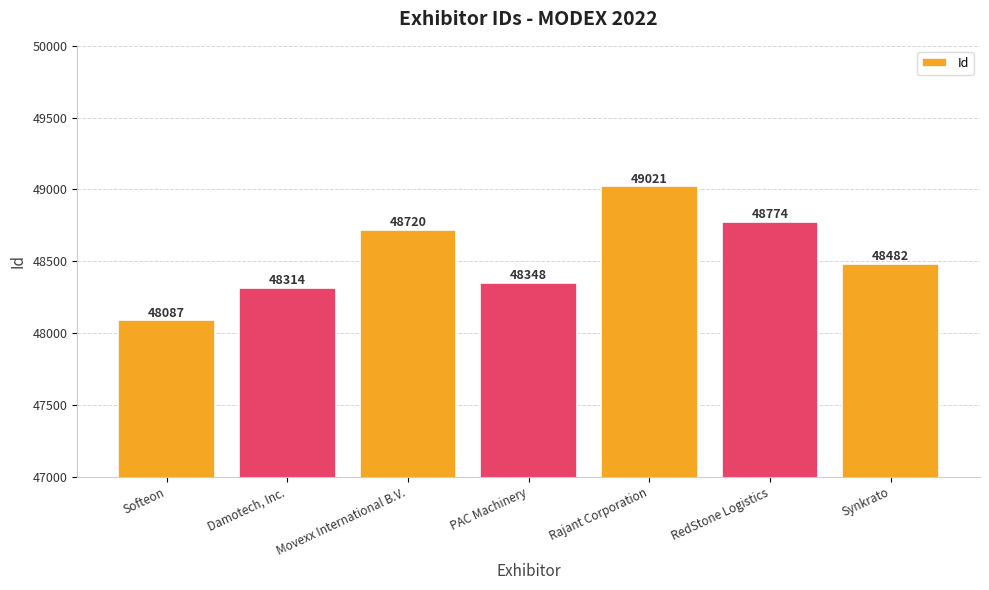

What is the change in value from Movexx International B.V. to RedStone Logistics?

+54